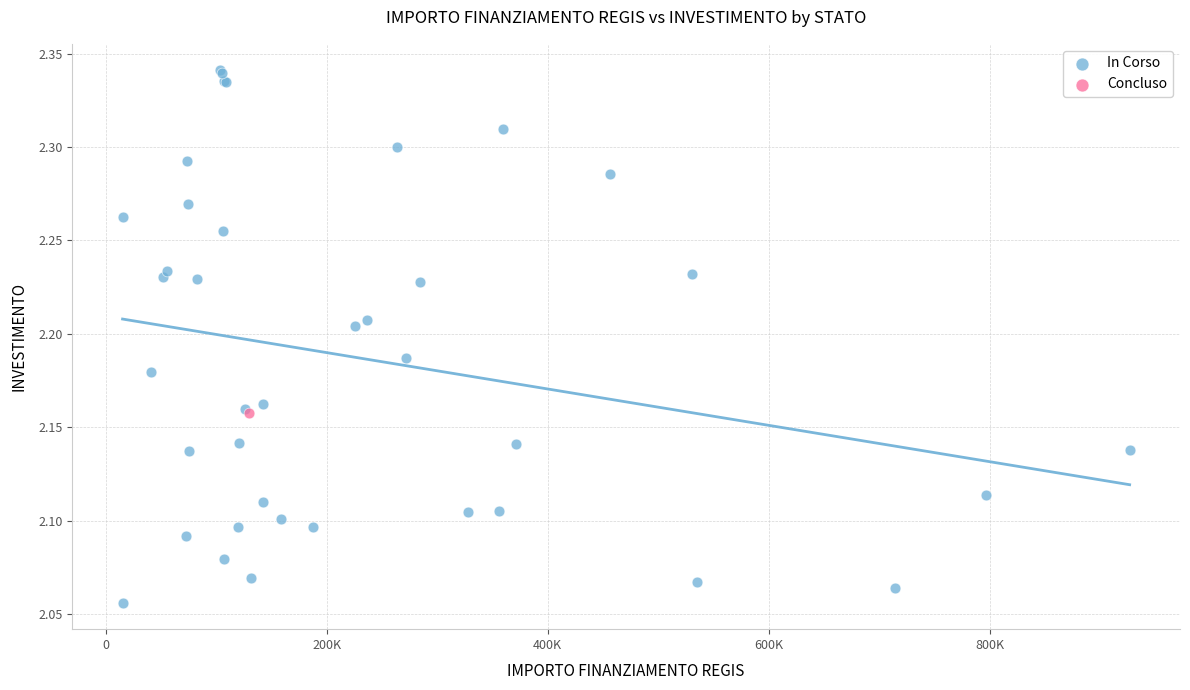

What are all the series names shown in the legend?

In Corso, Concluso